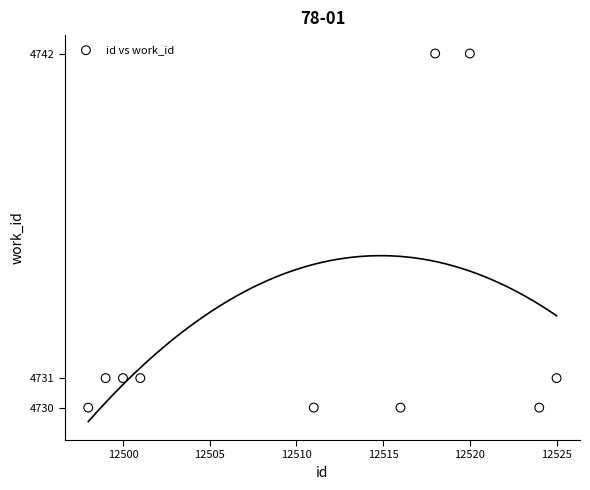

What is the average X value?

12511